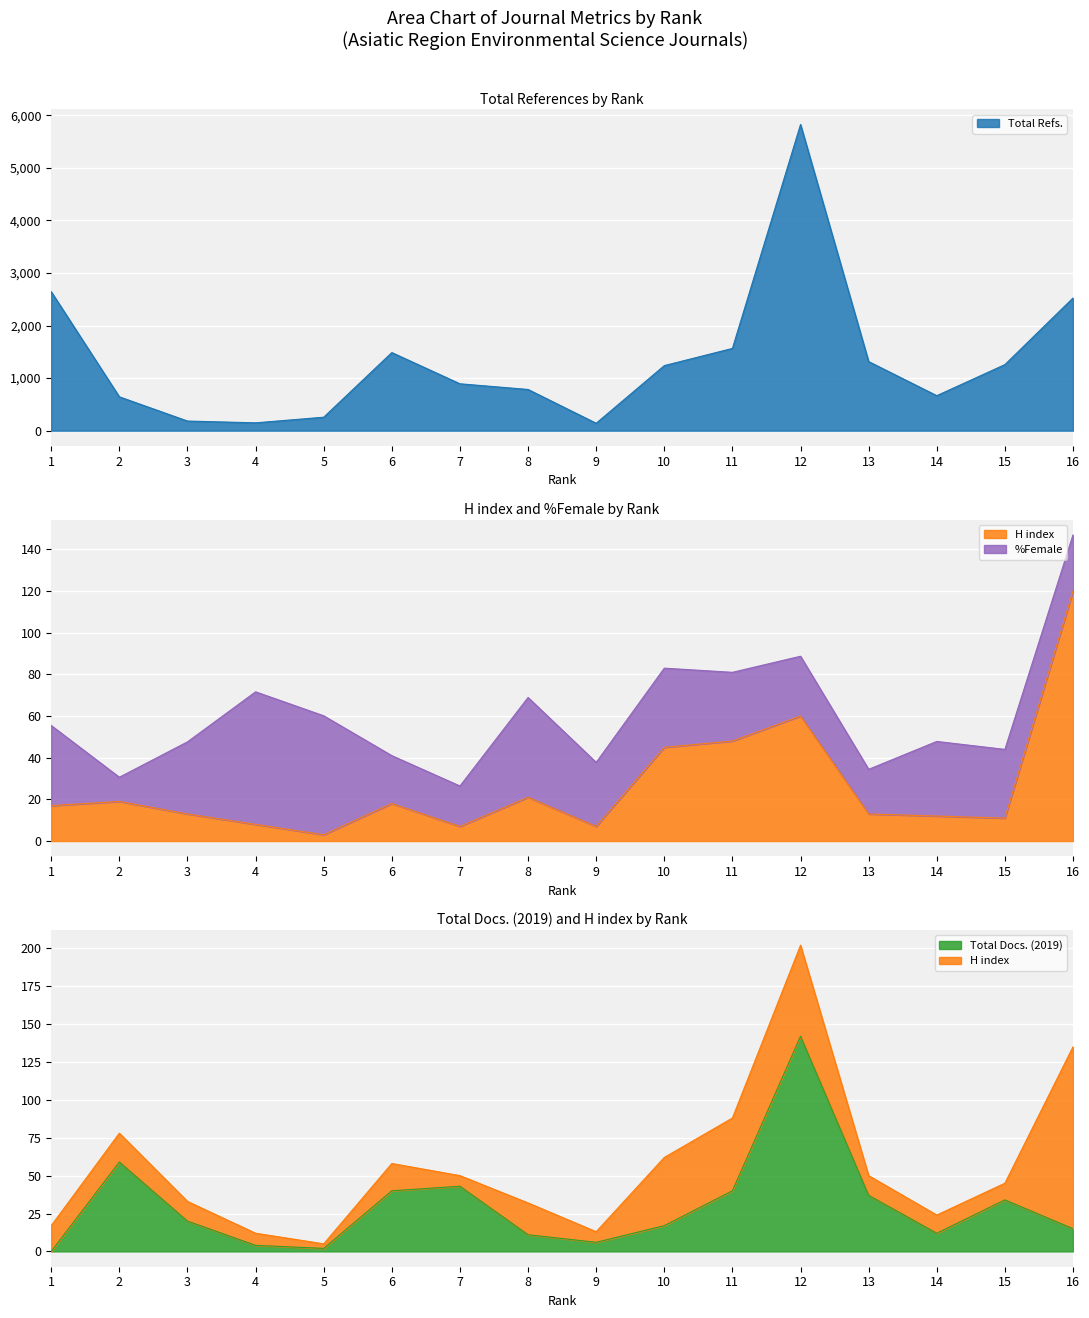

What is the average value of the Total Refs. series?

1348